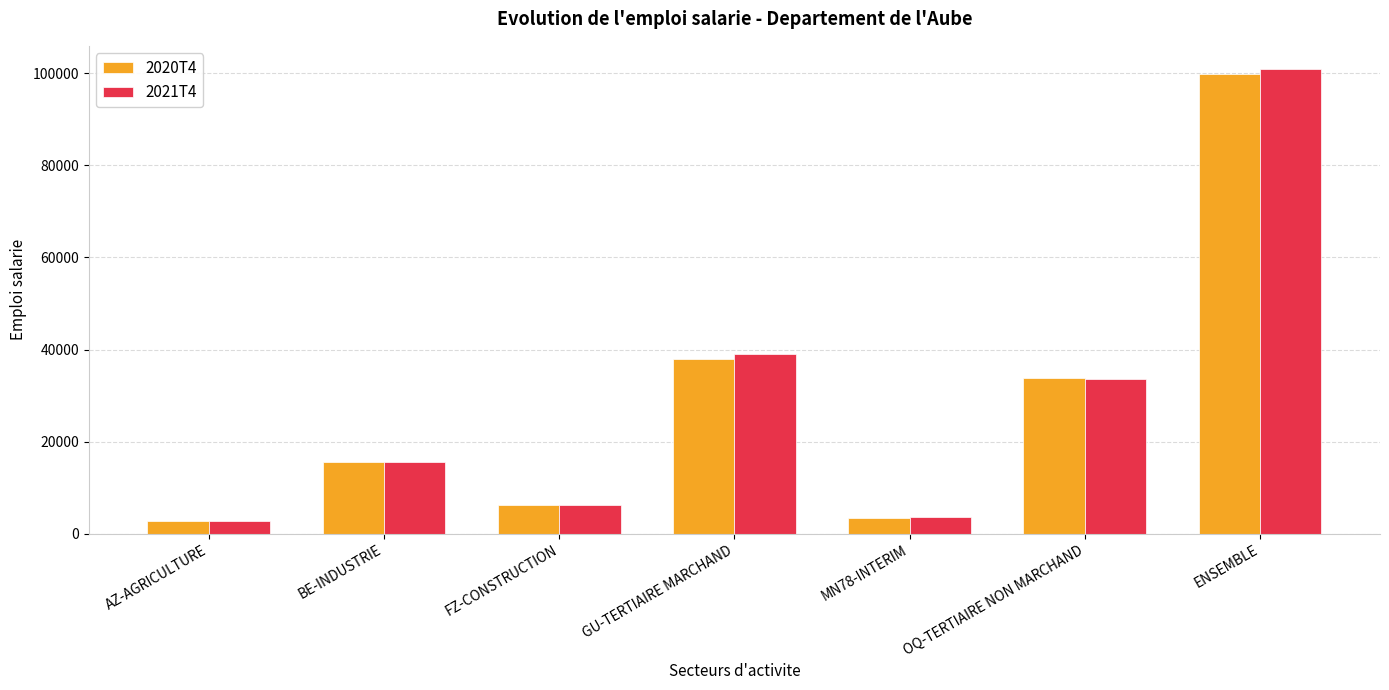

Reading left to right, extract all data points from this chart.

2020T4: AZ-AGRICULTURE=2754.2	BE-INDUSTRIE=15531.4	FZ-CONSTRUCTION=6151.7	GU-TERTIAIRE MARCHAND=37990.9	MN78-INTERIM=3471.0	OQ-TERTIAIRE NON MARCHAND=33887.6	ENSEMBLE=99786.9
2021T4: AZ-AGRICULTURE=2756.0	BE-INDUSTRIE=15626.9	FZ-CONSTRUCTION=6231.2	GU-TERTIAIRE MARCHAND=39083.7	MN78-INTERIM=3565.4	OQ-TERTIAIRE NON MARCHAND=33693.4	ENSEMBLE=100956.5